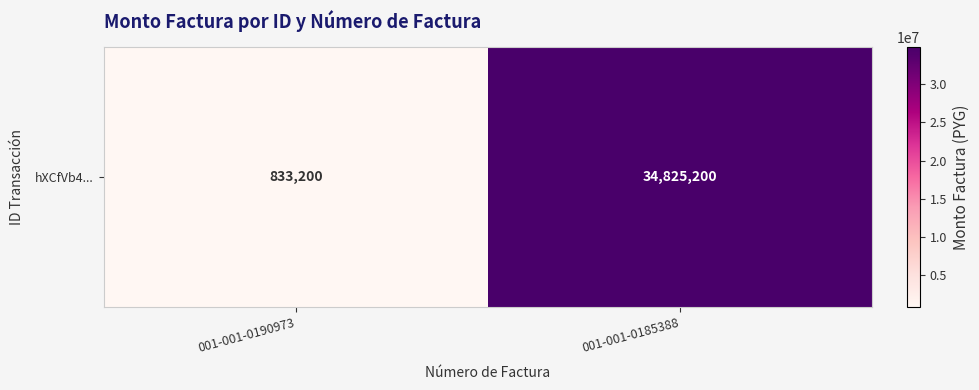

The chart shows a value of 1474242 at 001-001-0190973. True or false?

False